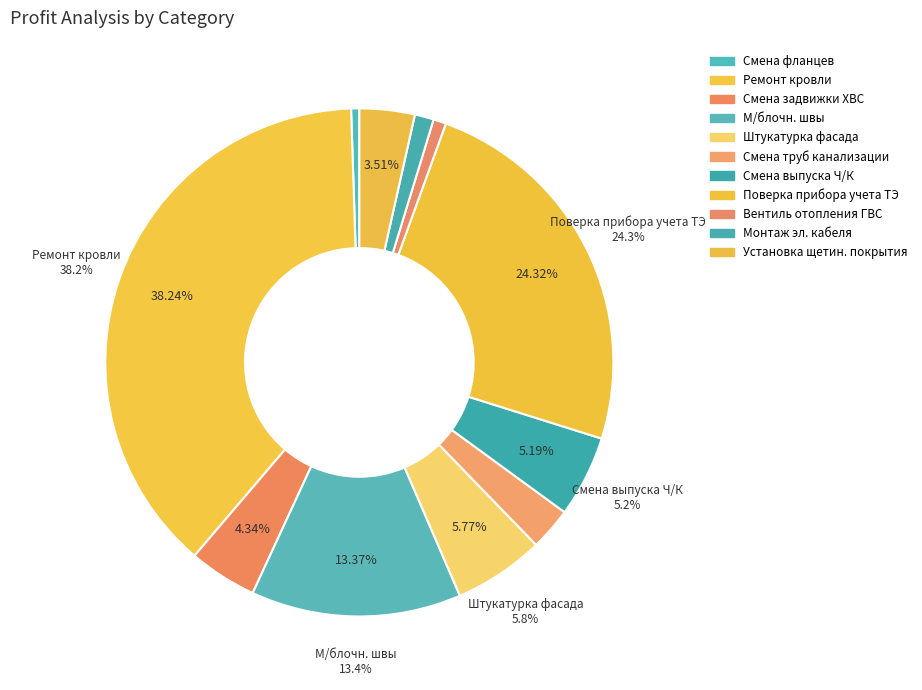

To the nearest percent, what portion does поверка прибора учета ТЭ represent?

24%